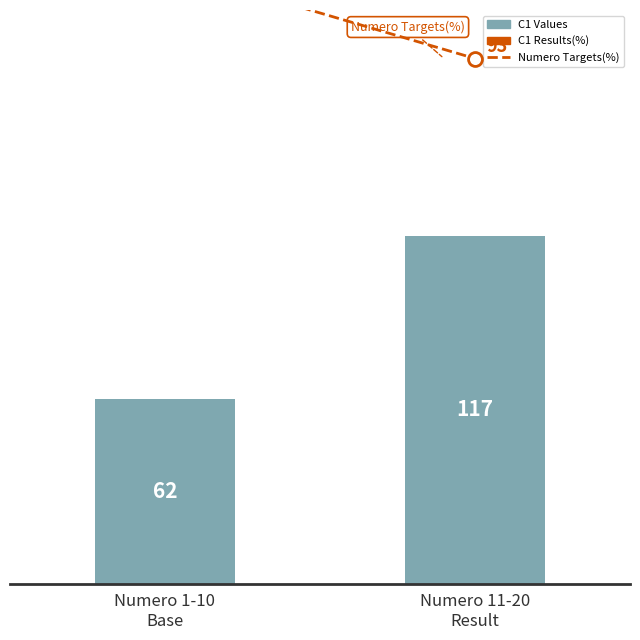

What is the value of the 2nd bar from the left?

117